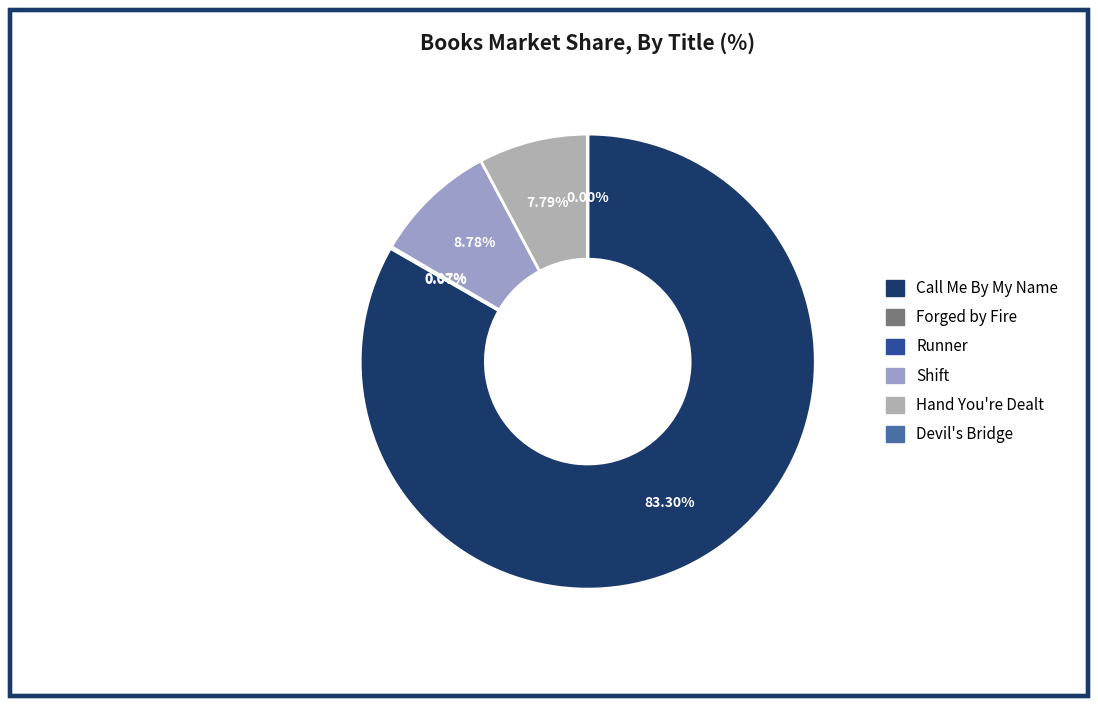

To the nearest percent, what is the average slice percentage?

17%